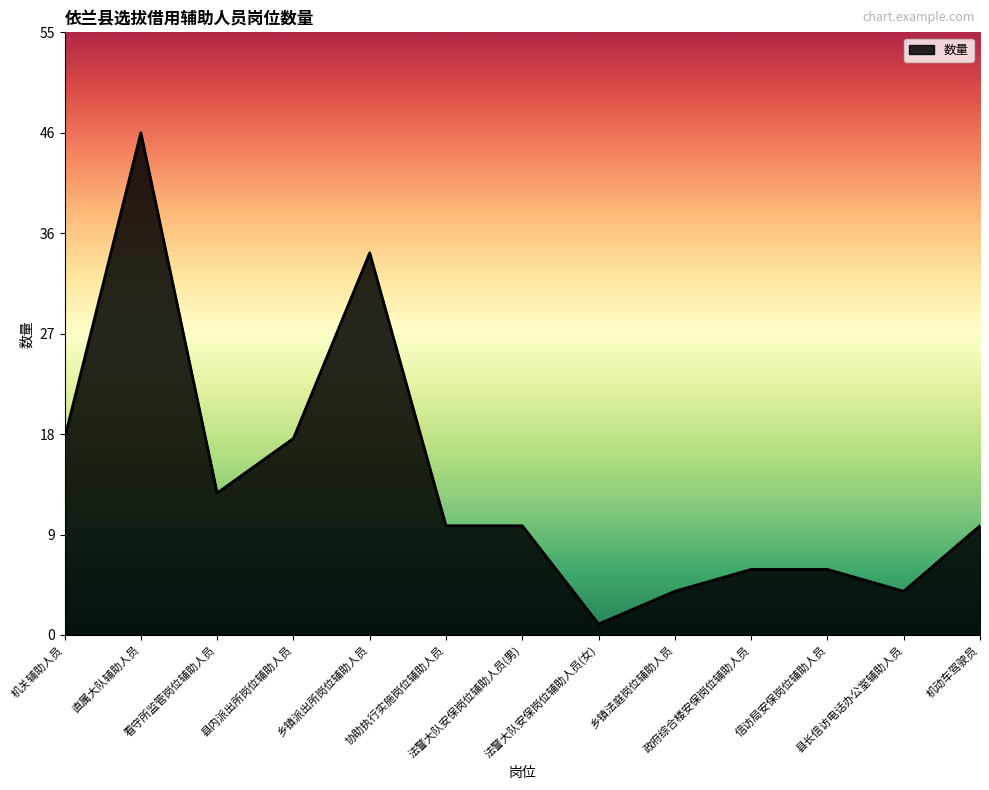

What is the sum of all values?

181